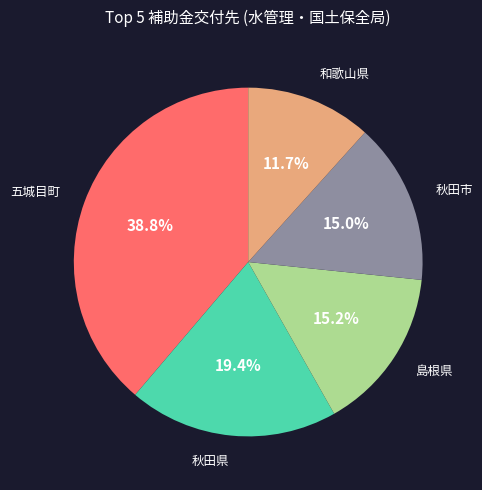

What is the ratio of the value at 五城目町 to the value at 島根県?

2.6